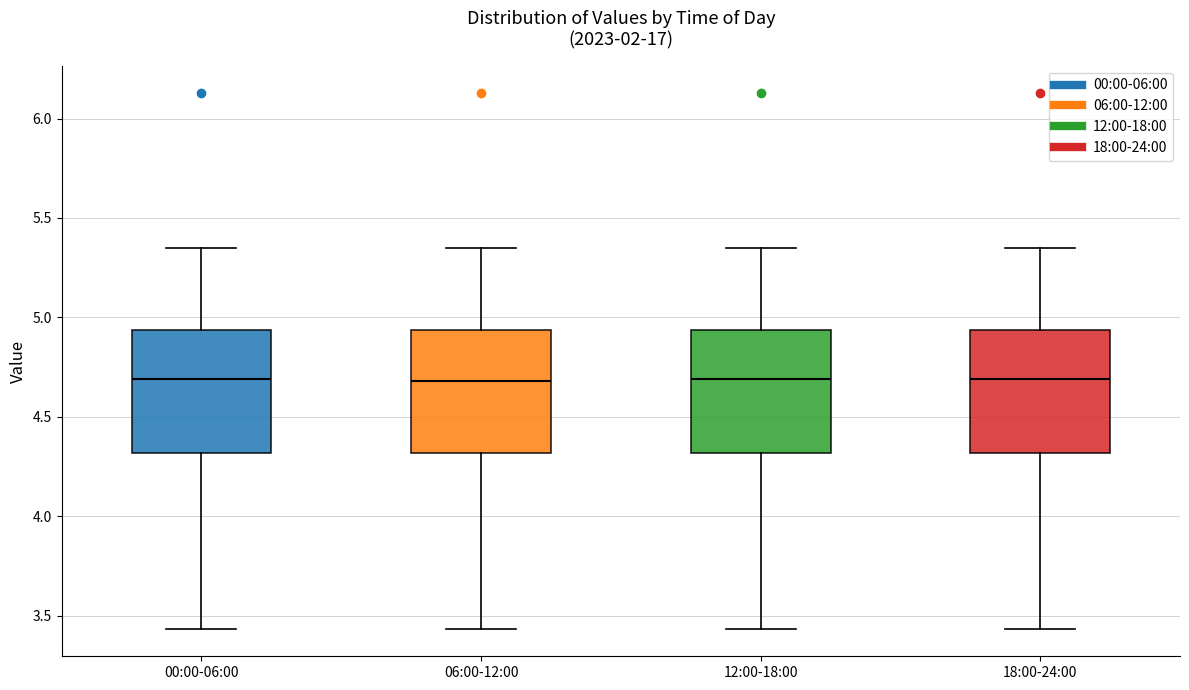

Where is the upper edge of the box for 18:00-24:00 on the y-axis? The values are not printed on the chart, so give them approximately, as read against the axis.

4.95